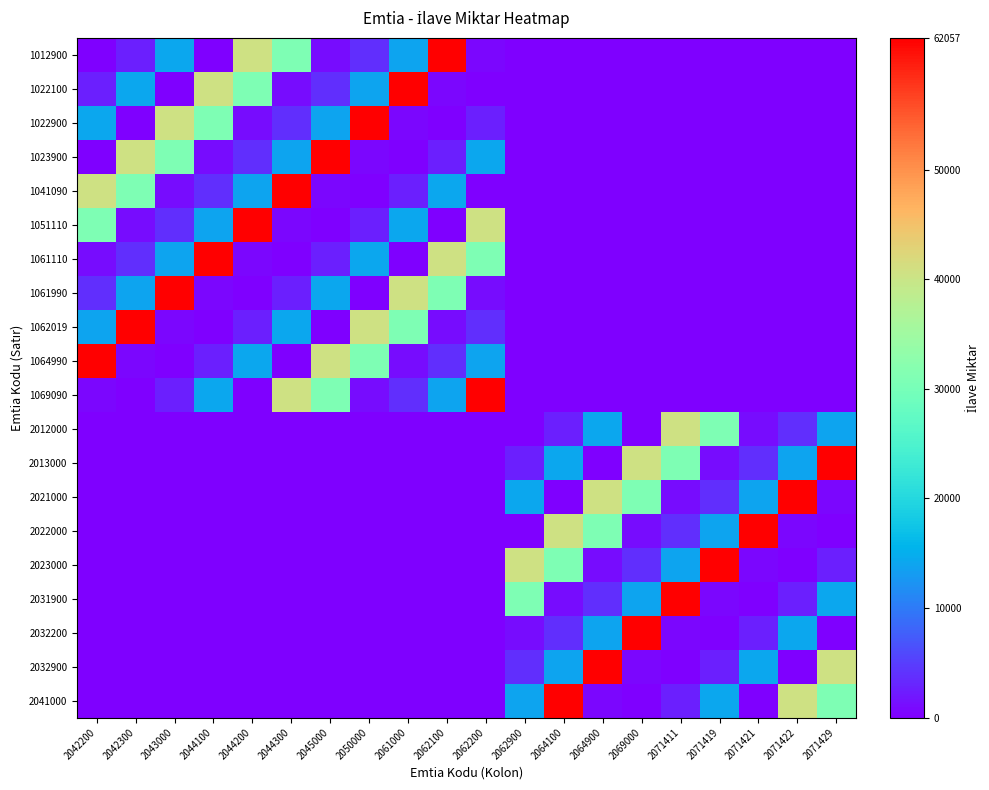

What is the spread (max minus min) of values at 2061000?

62057